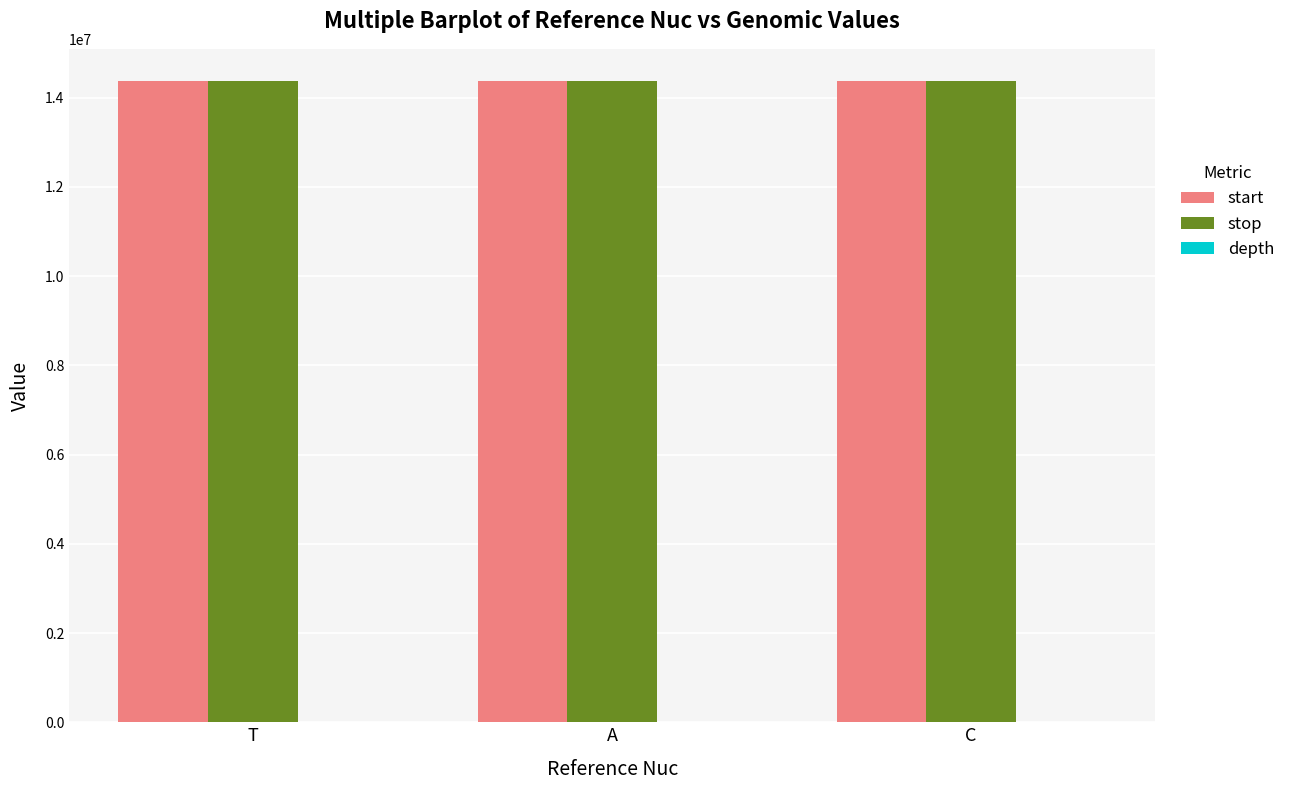

Where is start nearest to the value 14371441?

T